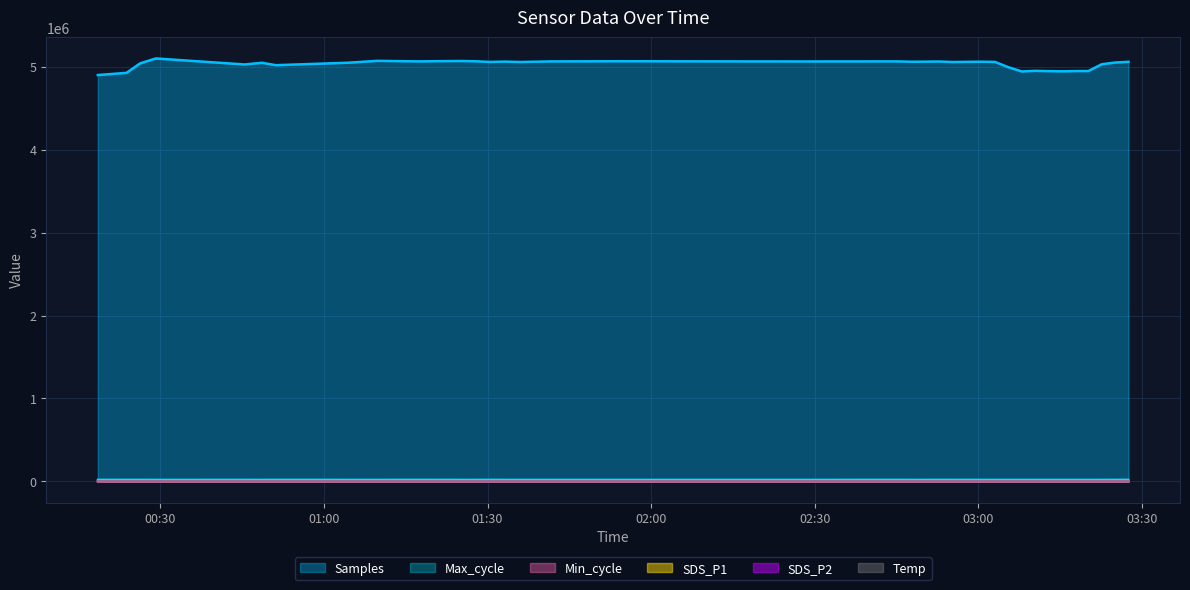

How many distinct data groups are displayed?

6